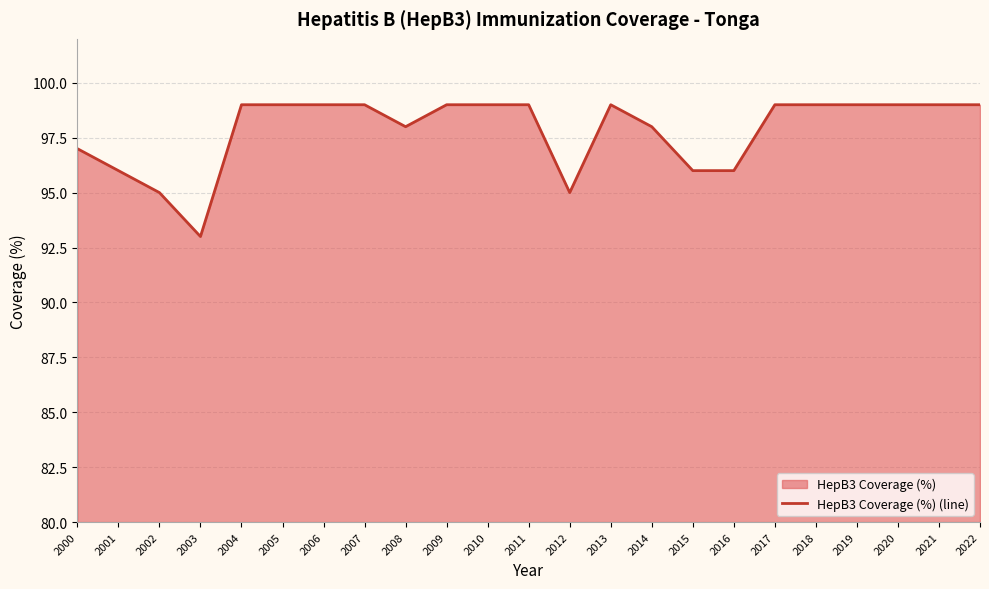

Where is the data nearest to the value 96?

2001